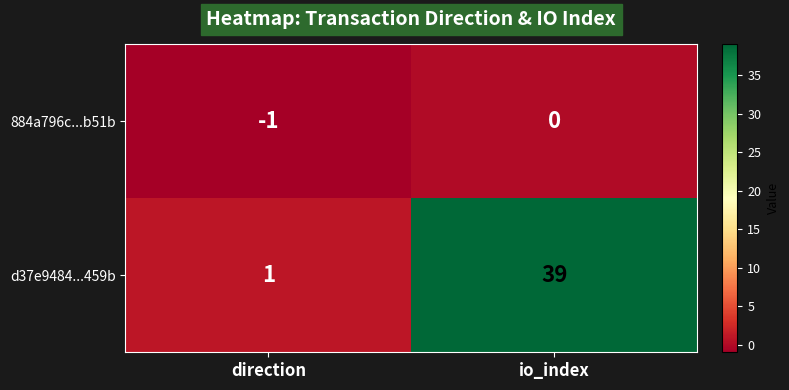

Where is d37e9484...459b nearest to the value 20?

direction